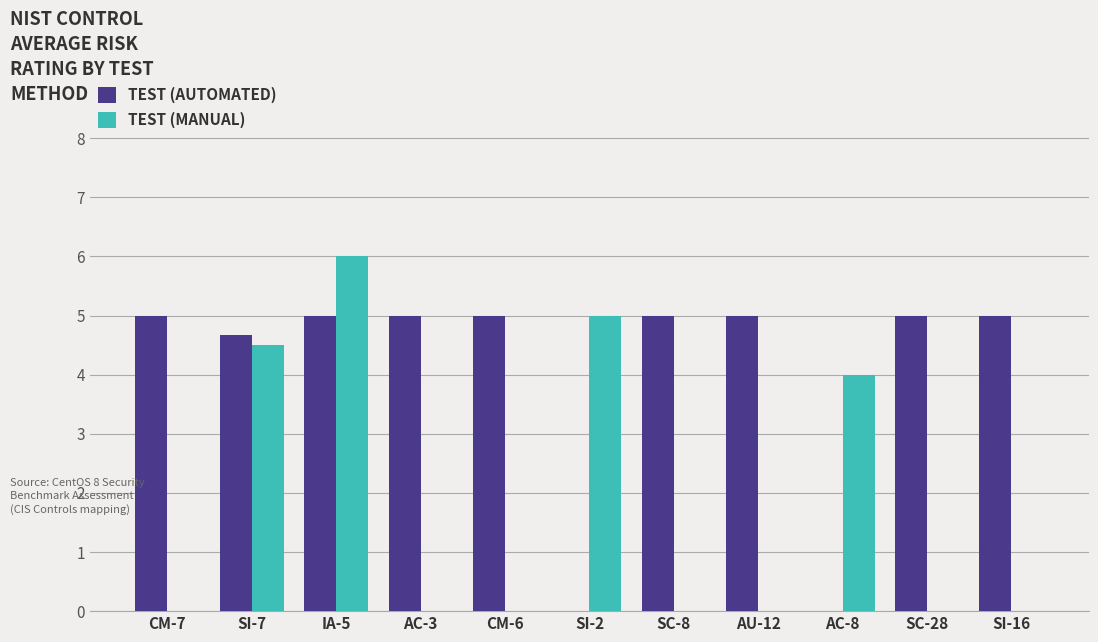

Which series has the largest total across all categories?

TEST (AUTOMATED)